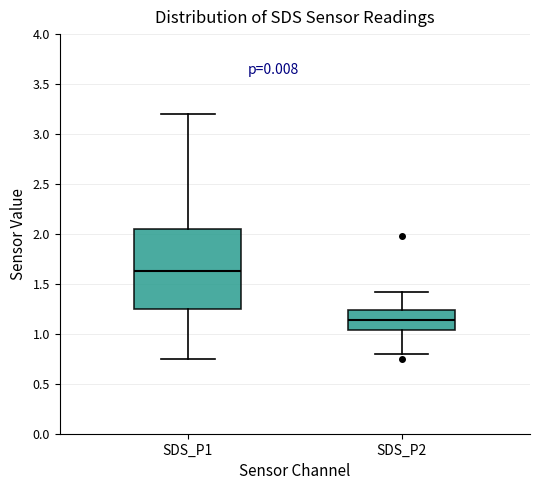

Which box's median line is the lowest?

SDS_P2